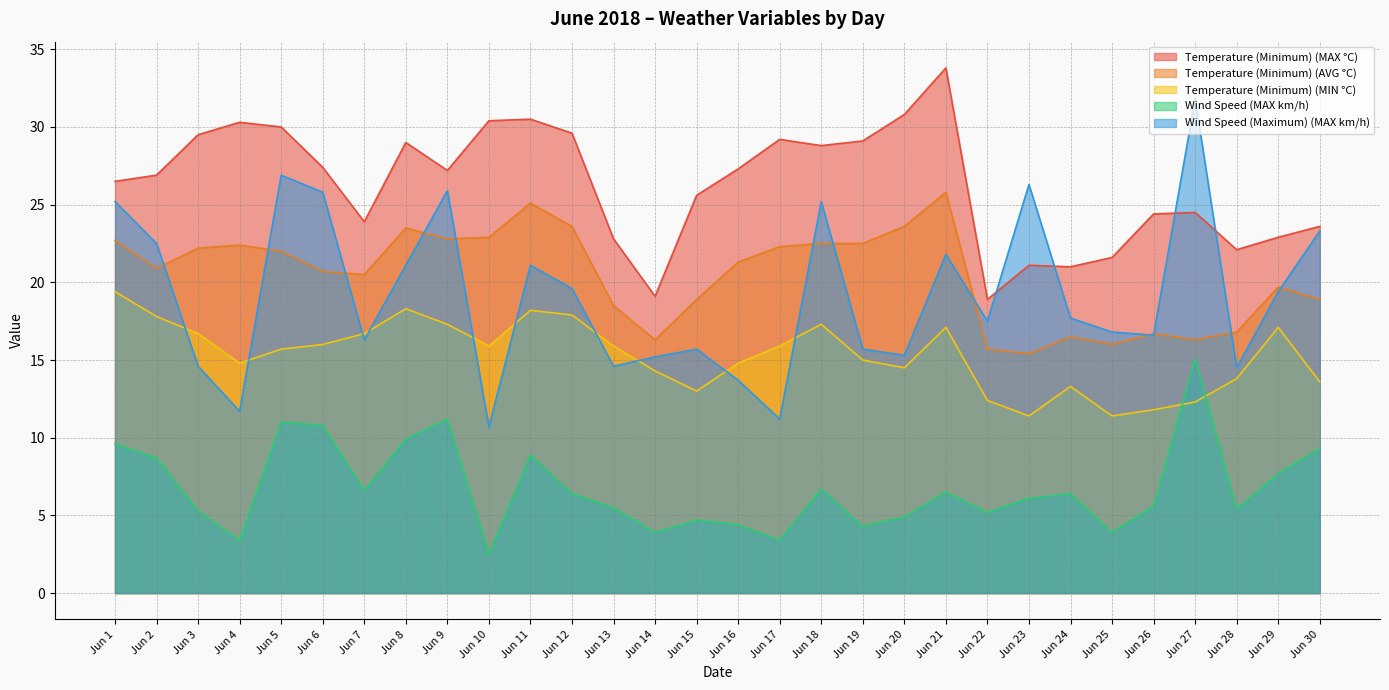

Reading left to right, transcribe all the data shown in this chart.

Temperature (Minimum) (MAX °C): Jun 1=26.5	Jun 2=26.9	Jun 3=29.5	Jun 4=30.3	Jun 5=30.0	Jun 6=27.4	Jun 7=23.9	Jun 8=29.0	Jun 9=27.2	Jun 10=30.4	Jun 11=30.5	Jun 12=29.6	Jun 13=22.8	Jun 14=19.1	Jun 15=25.6	Jun 16=27.3	Jun 17=29.2	Jun 18=28.8	Jun 19=29.1	Jun 20=30.8	Jun 21=33.8	Jun 22=18.9	Jun 23=21.1	Jun 24=21.0	Jun 25=21.6	Jun 26=24.4	Jun 27=24.5	Jun 28=22.1	Jun 29=22.9	Jun 30=23.6
Temperature (Minimum) (AVG °C): Jun 1=22.7	Jun 2=20.9	Jun 3=22.2	Jun 4=22.4	Jun 5=22.0	Jun 6=20.7	Jun 7=20.5	Jun 8=23.5	Jun 9=22.8	Jun 10=22.9	Jun 11=25.1	Jun 12=23.6	Jun 13=18.5	Jun 14=16.3	Jun 15=18.9	Jun 16=21.3	Jun 17=22.3	Jun 18=22.5	Jun 19=22.5	Jun 20=23.6	Jun 21=25.8	Jun 22=15.7	Jun 23=15.4	Jun 24=16.5	Jun 25=16.0	Jun 26=16.7	Jun 27=16.3	Jun 28=16.8	Jun 29=19.7	Jun 30=18.9
Temperature (Minimum) (MIN °C): Jun 1=19.4	Jun 2=17.8	Jun 3=16.7	Jun 4=14.8	Jun 5=15.7	Jun 6=16.0	Jun 7=16.7	Jun 8=18.3	Jun 9=17.3	Jun 10=15.9	Jun 11=18.2	Jun 12=17.9	Jun 13=15.9	Jun 14=14.3	Jun 15=13.0	Jun 16=14.8	Jun 17=15.9	Jun 18=17.3	Jun 19=15.0	Jun 20=14.5	Jun 21=17.1	Jun 22=12.4	Jun 23=11.4	Jun 24=13.3	Jun 25=11.4	Jun 26=11.8	Jun 27=12.3	Jun 28=13.8	Jun 29=17.1	Jun 30=13.6
Wind Speed (MAX km/h): Jun 1=9.6	Jun 2=8.7	Jun 3=5.3	Jun 4=3.4	Jun 5=11.0	Jun 6=10.8	Jun 7=6.6	Jun 8=9.9	Jun 9=11.2	Jun 10=2.5	Jun 11=8.9	Jun 12=6.4	Jun 13=5.5	Jun 14=3.9	Jun 15=4.7	Jun 16=4.4	Jun 17=3.4	Jun 18=6.7	Jun 19=4.3	Jun 20=4.9	Jun 21=6.5	Jun 22=5.2	Jun 23=6.1	Jun 24=6.4	Jun 25=3.9	Jun 26=5.6	Jun 27=15.1	Jun 28=5.4	Jun 29=7.7	Jun 30=9.3
Wind Speed (Maximum) (MAX km/h): Jun 1=25.2	Jun 2=22.5	Jun 3=14.6	Jun 4=11.7	Jun 5=26.9	Jun 6=25.8	Jun 7=16.3	Jun 8=21.1	Jun 9=25.9	Jun 10=10.7	Jun 11=21.1	Jun 12=19.6	Jun 13=14.6	Jun 14=15.2	Jun 15=15.7	Jun 16=13.7	Jun 17=11.2	Jun 18=25.2	Jun 19=15.7	Jun 20=15.3	Jun 21=21.8	Jun 22=17.5	Jun 23=26.3	Jun 24=17.7	Jun 25=16.8	Jun 26=16.6	Jun 27=31.8	Jun 28=14.5	Jun 29=19.4	Jun 30=23.3